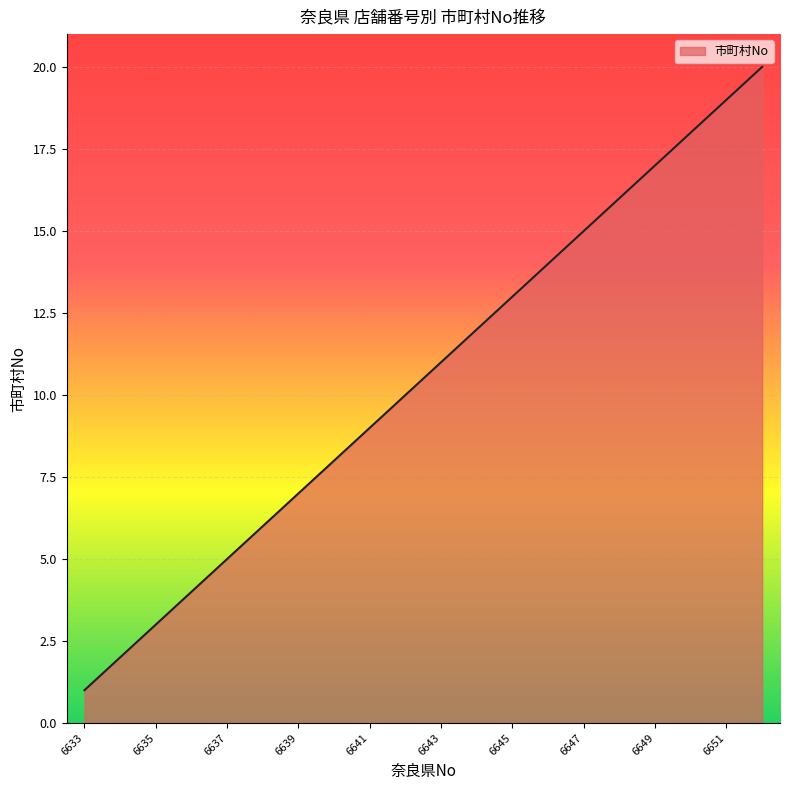

What is the greatest value displayed?

20